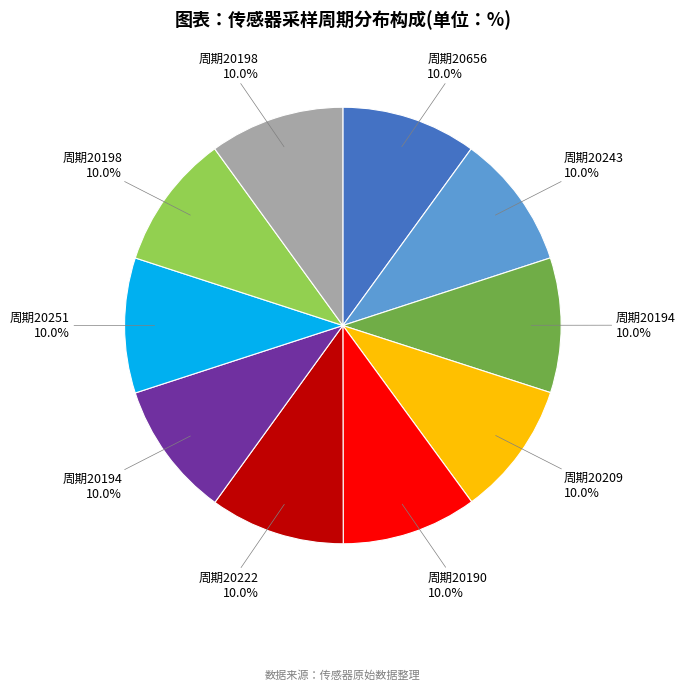

Is there a majority slice in this chart?

No